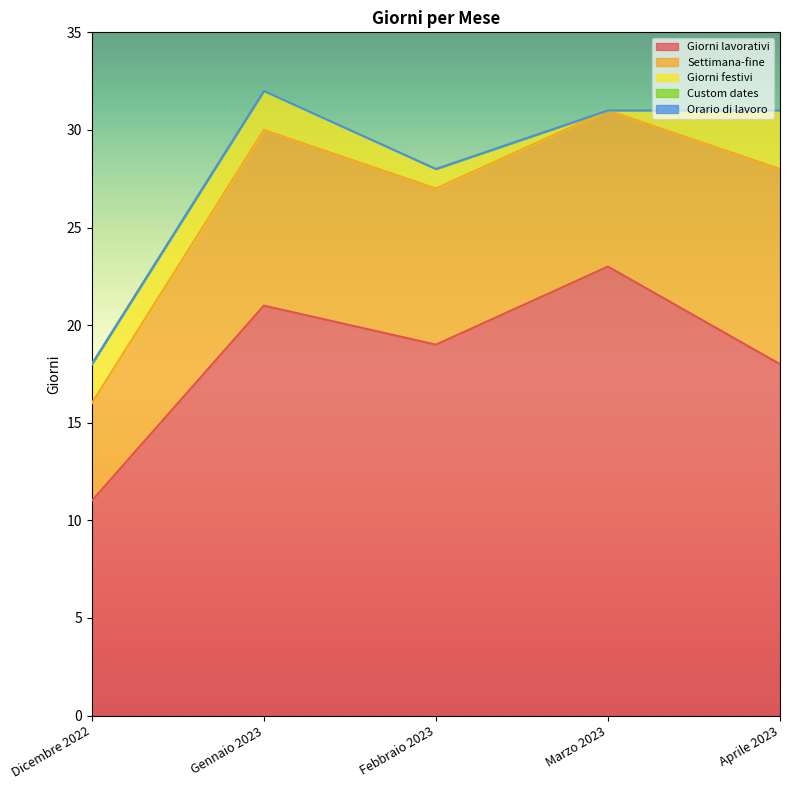

How many lines are shown in the chart?

5